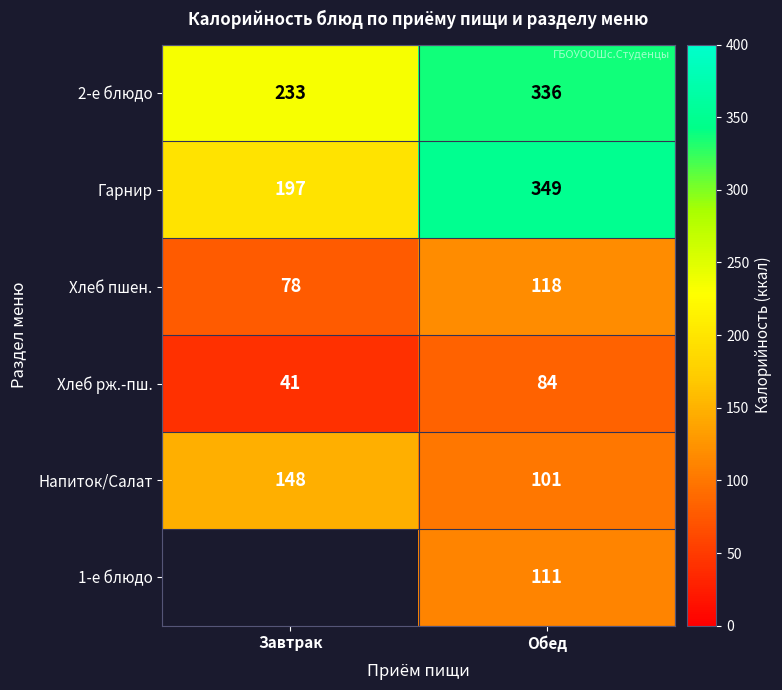

What is the difference between the Хлеб рж.-пш. values at Обед and Завтрак?

43